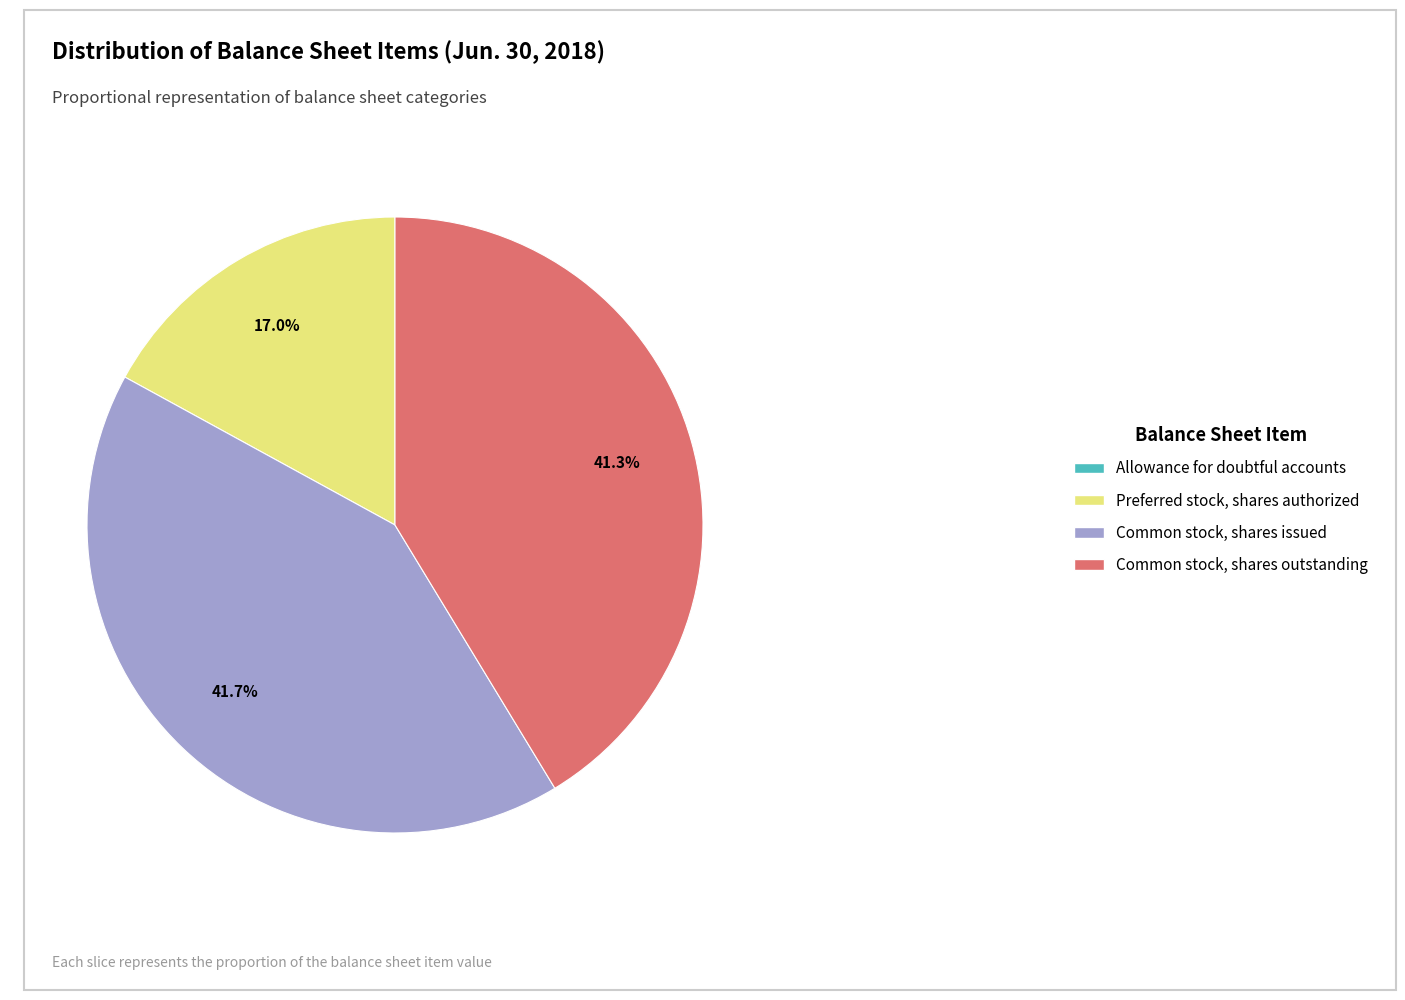

Approximately how many times larger is the value at Preferred stock, shares authorized compared to Common stock, shares outstanding?

0.4